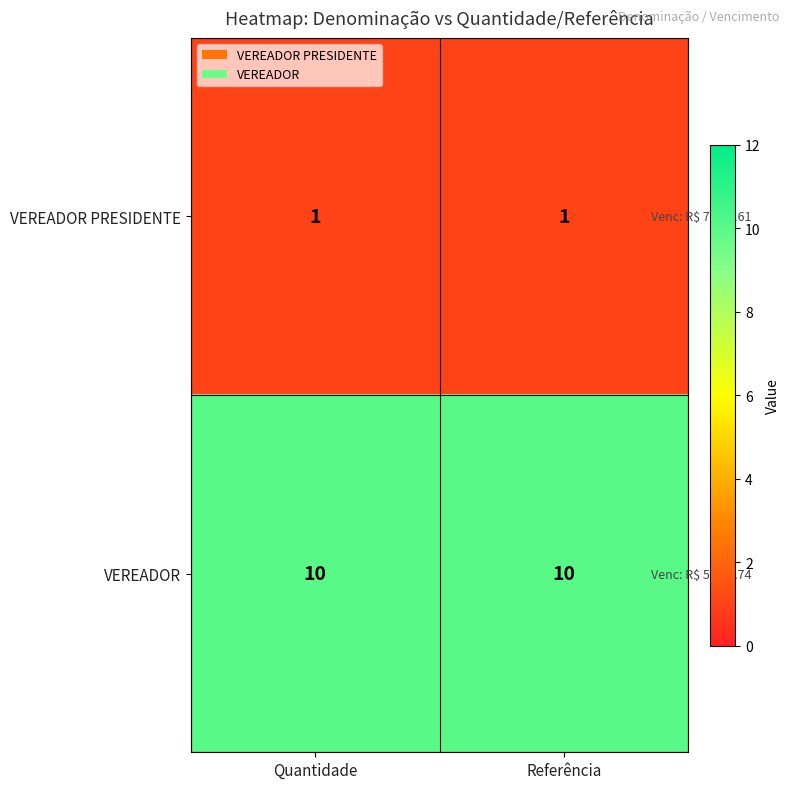

The value of VEREADOR at Quantidade is 10. True or false?

True